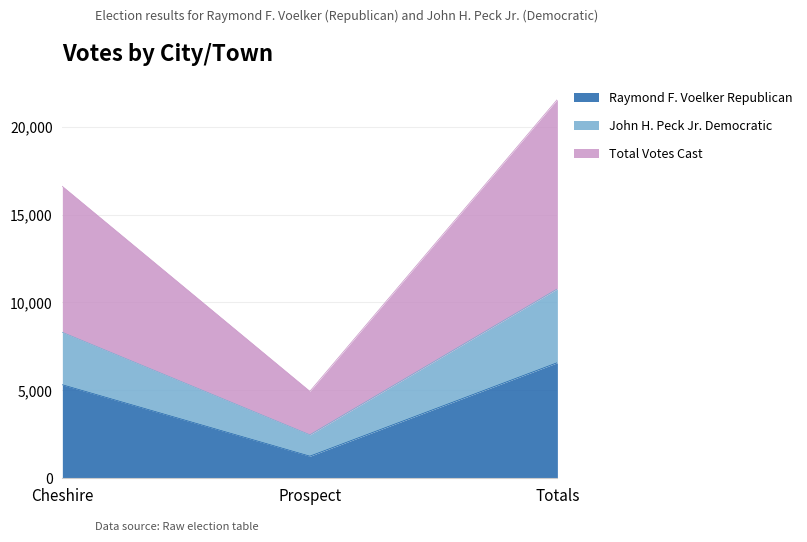

Is it true that Total Votes Cast equals 3888 at Cheshire?

False